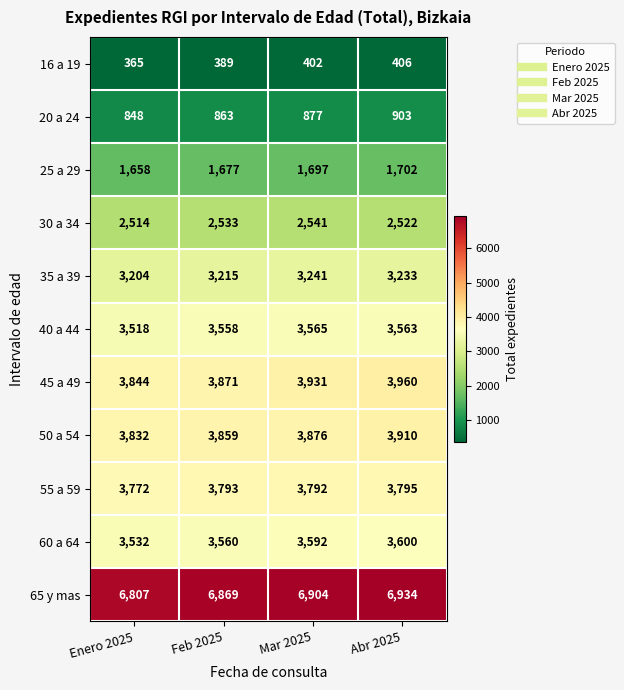

True or false: 45 a 49 has a value of 1905 at Mar 2025.

False